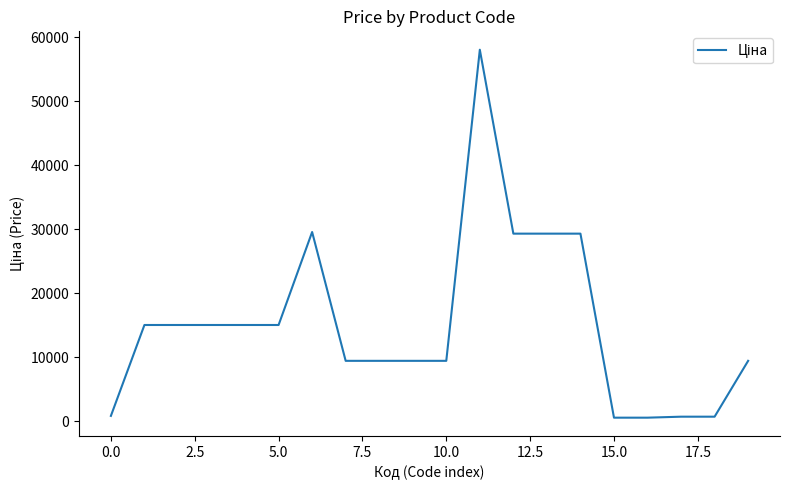

How many lines are shown in the chart?

1